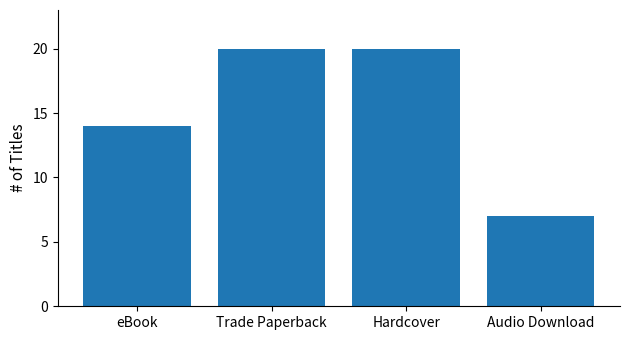

The value at Hardcover is 13. True or false?

False